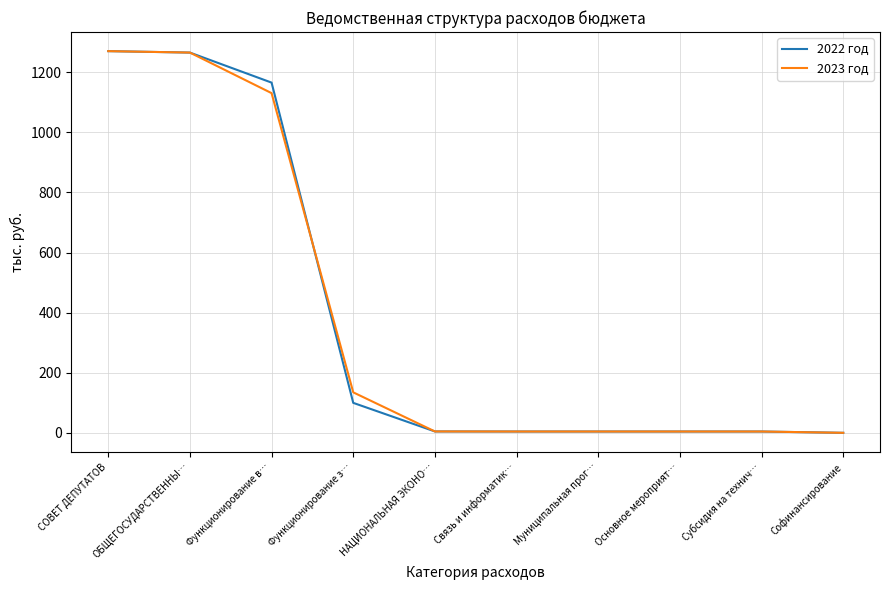

Where does the 2022 год series first go above 4?

СОВЕТ ДЕПУТАТОВ